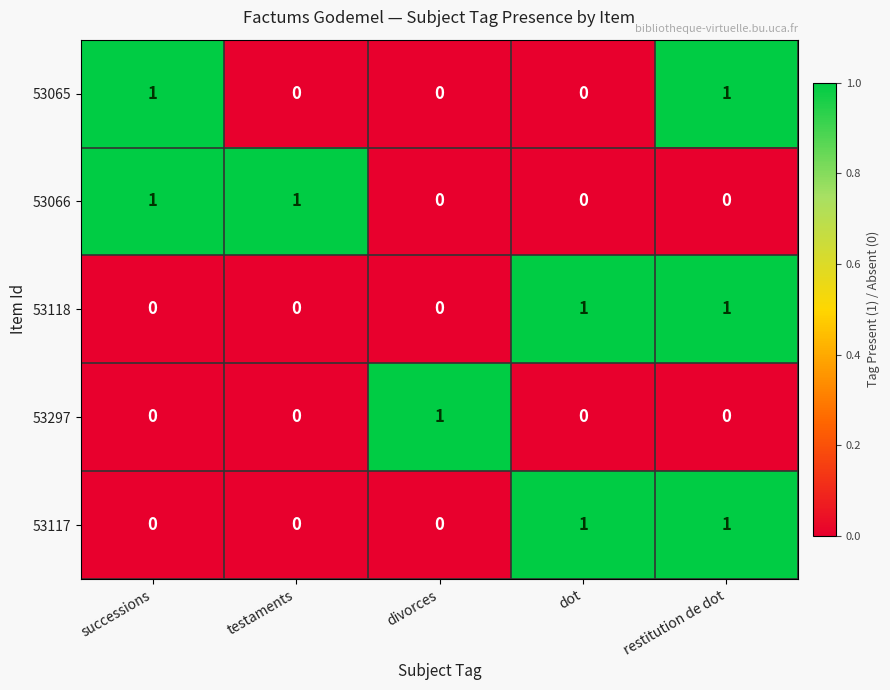

The 53066 series shows 0 at divorces. True or false?

True